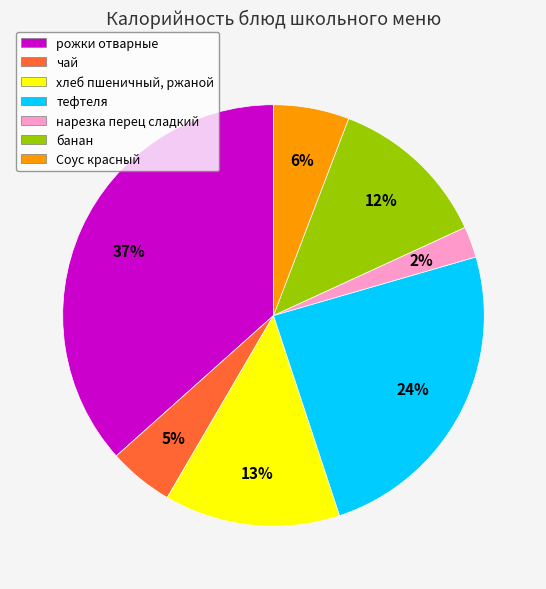

What is the smallest slice in the pie chart?

нарезка перец сладкий